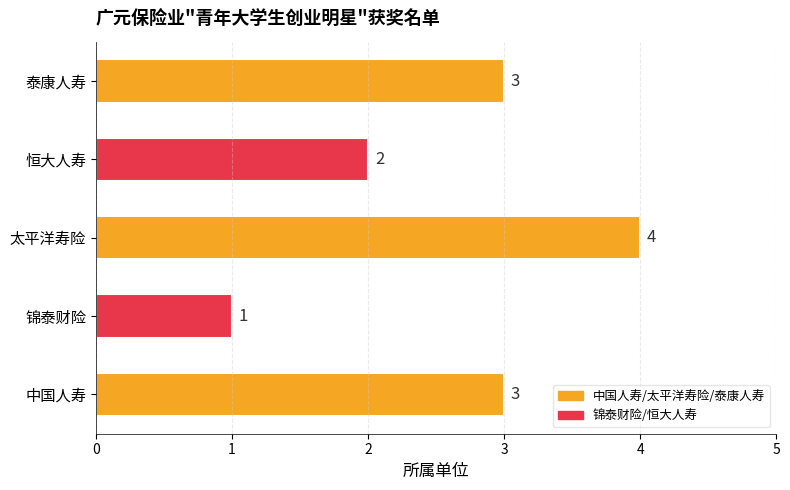

What is the sum of the values at 恒大人寿 and 太平洋寿险?

6